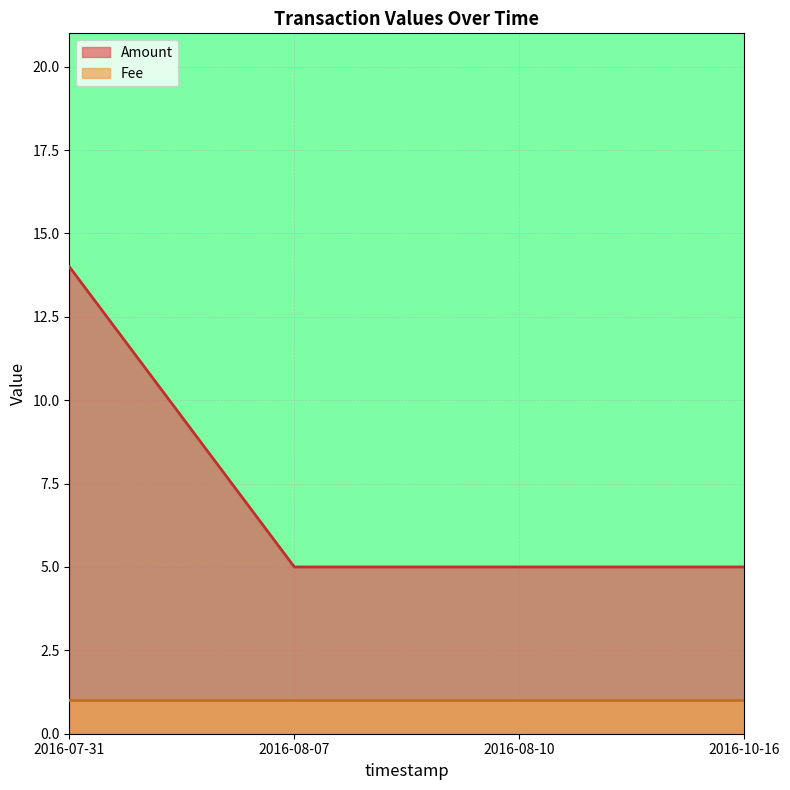

True or false: there are more than 1 points higher than both neighbors.

False